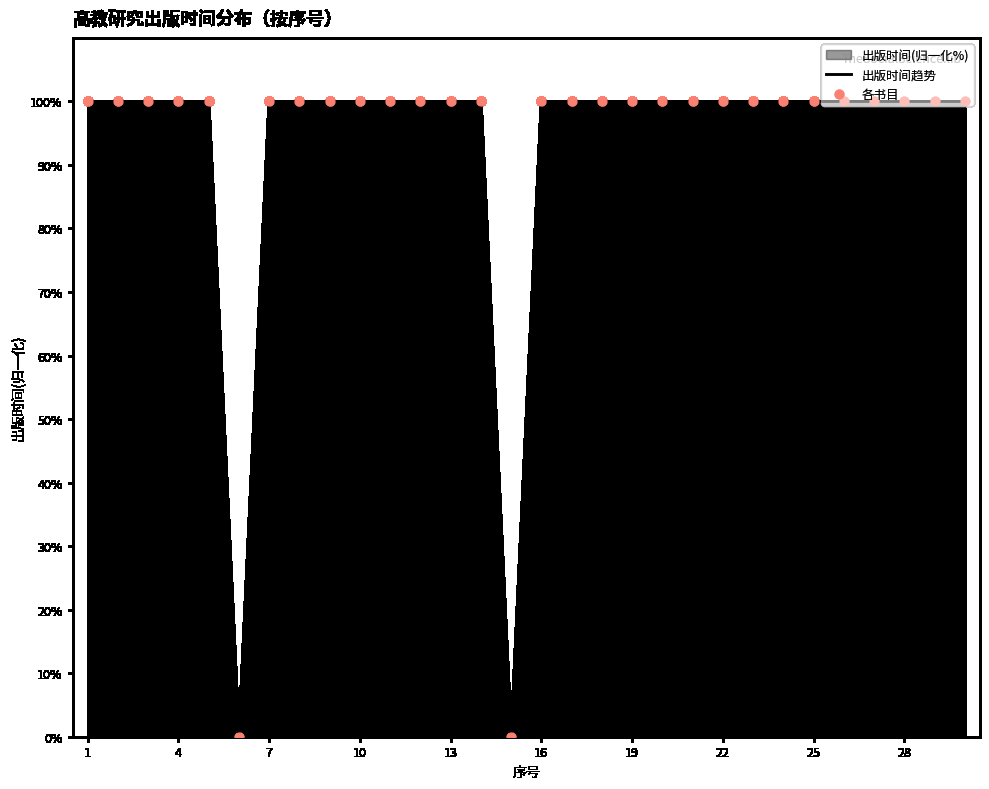

Which series reaches the maximum Y coordinate?

出版时间趋势